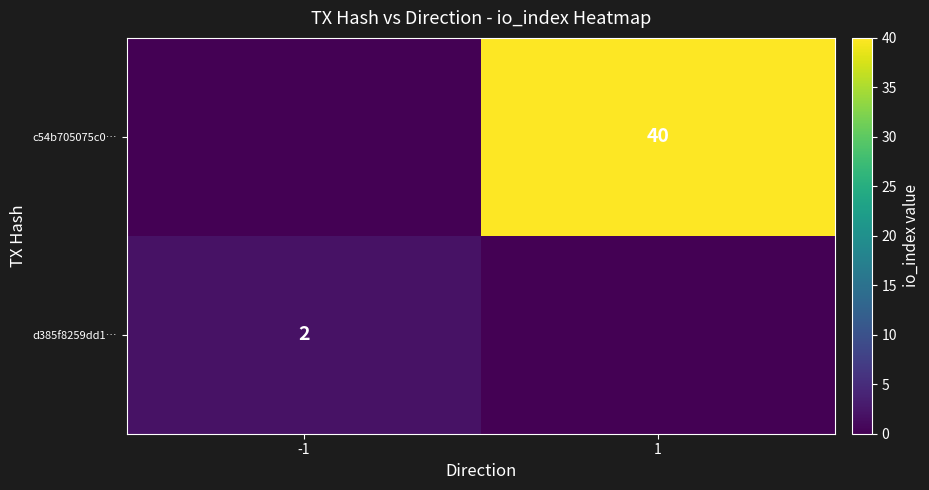

At how many categories does at least one series exceed 0?

2